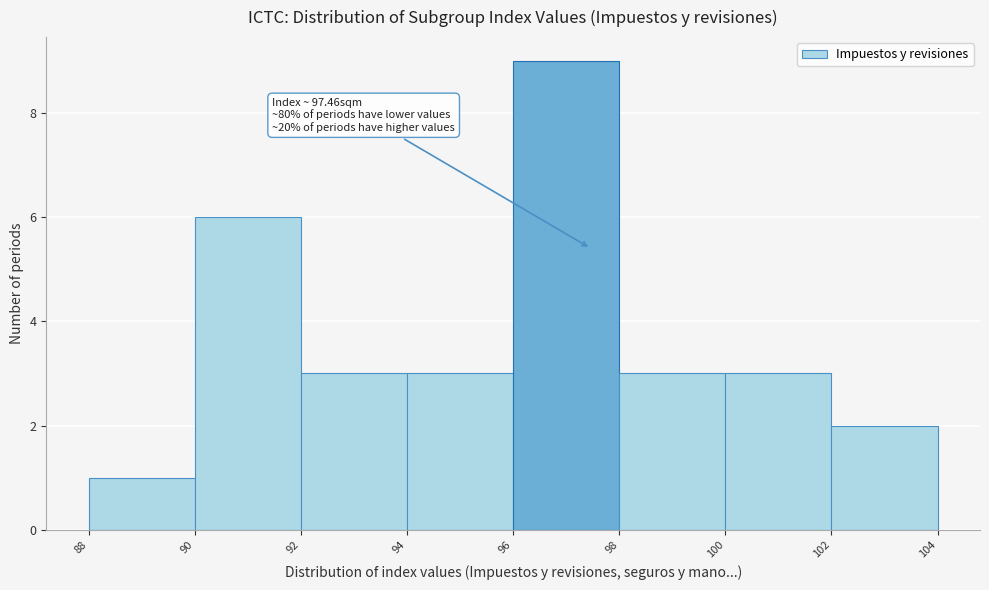

Over which range of the x-axis is the bar tallest?

96 to 98